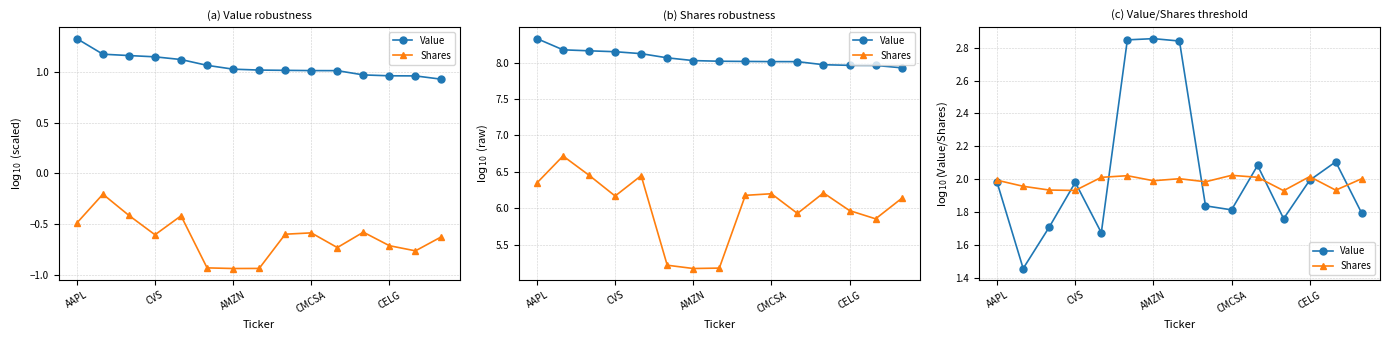

Which series has the largest total across all categories?

Value